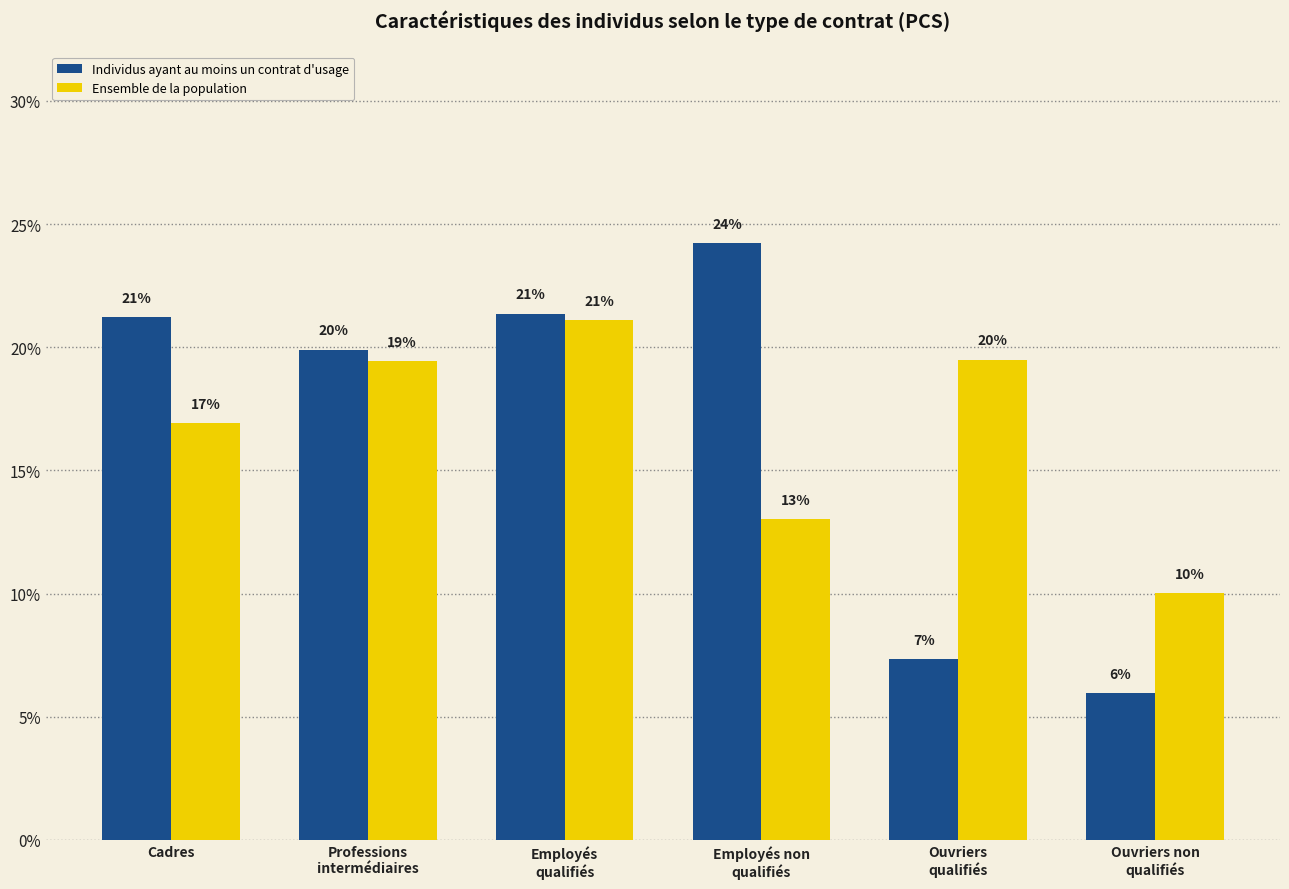

What are all the series names shown in the legend?

Individus ayant au moins un contrat d'usage, Ensemble de la population